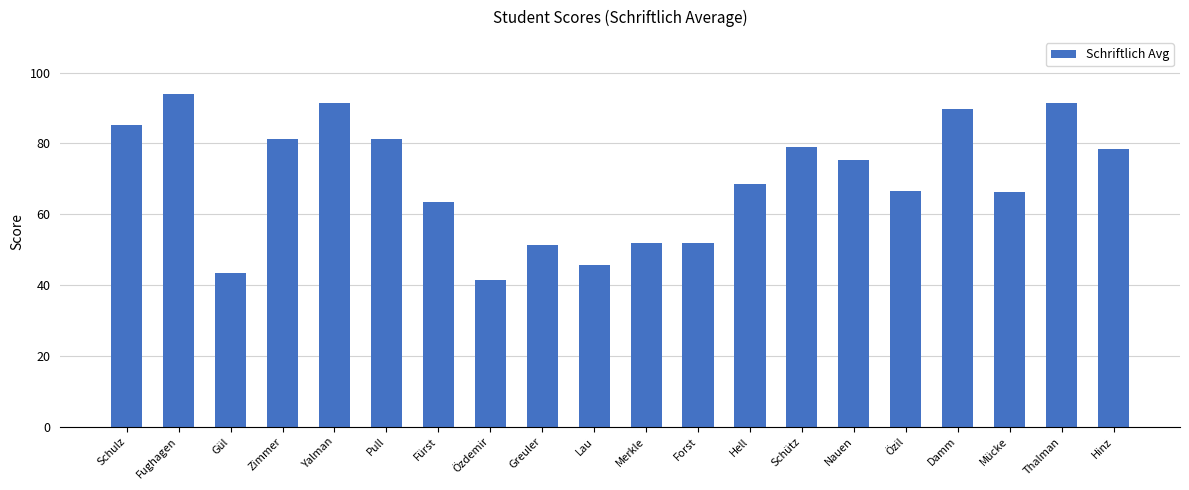

What is the average value?

69.9